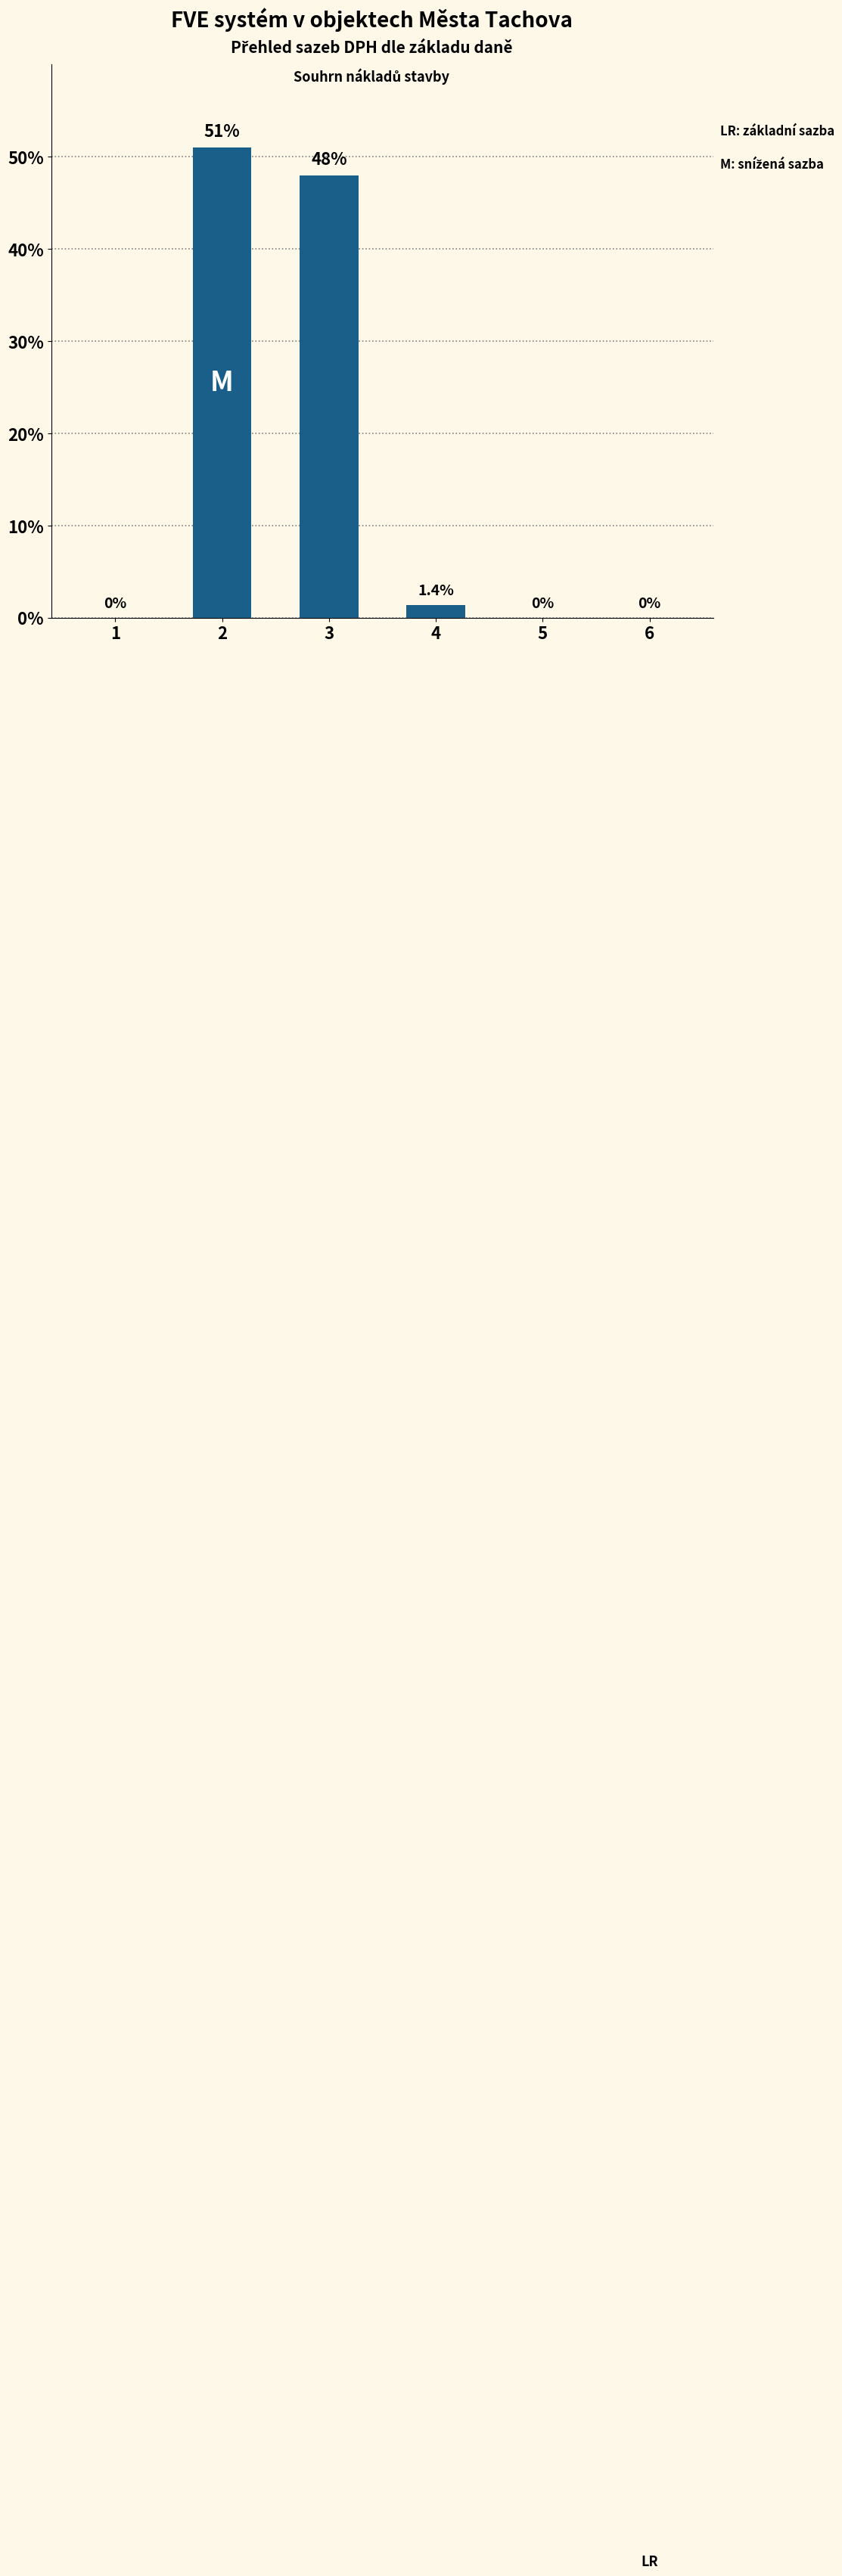

Does the chart contain stacked bars?

No